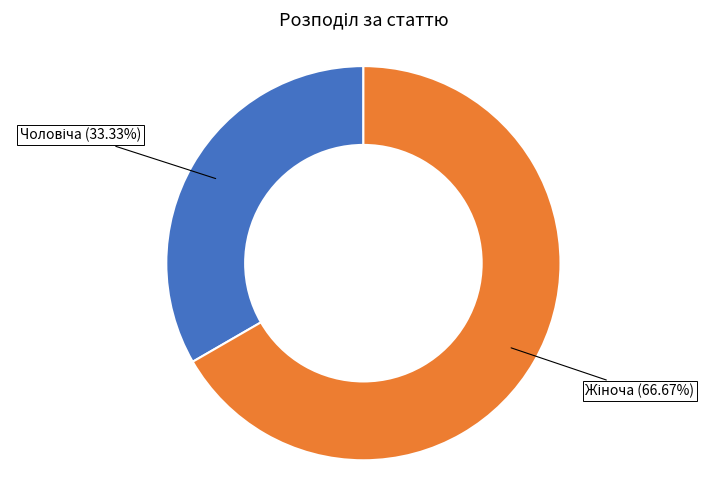

Is there any slice that represents more than half of the pie?

Yes